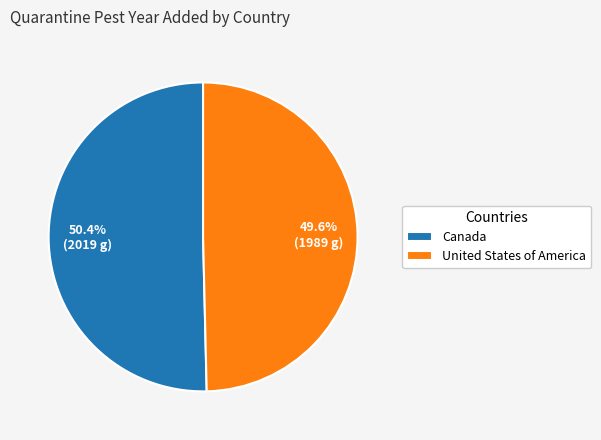

Rank the categories by value from highest to lowest.

Canada, United States of America